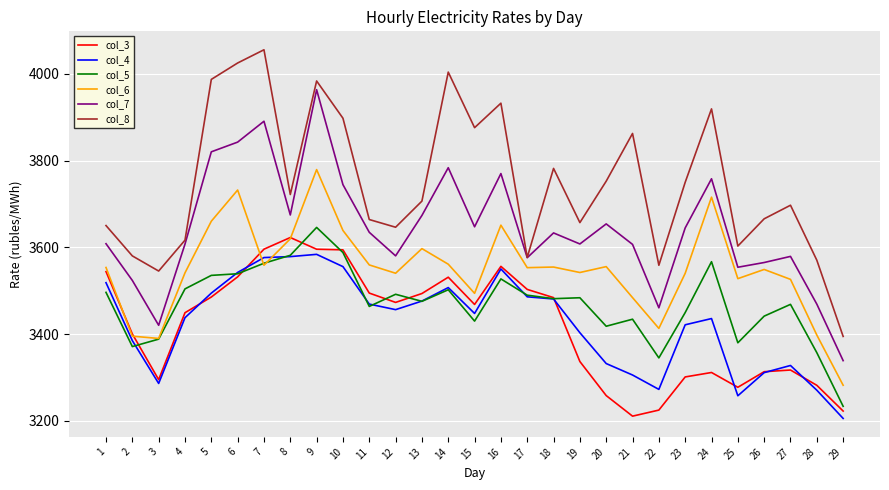

Is the value of col_8 at 20 greater than the value of col_6 at 7?

Yes